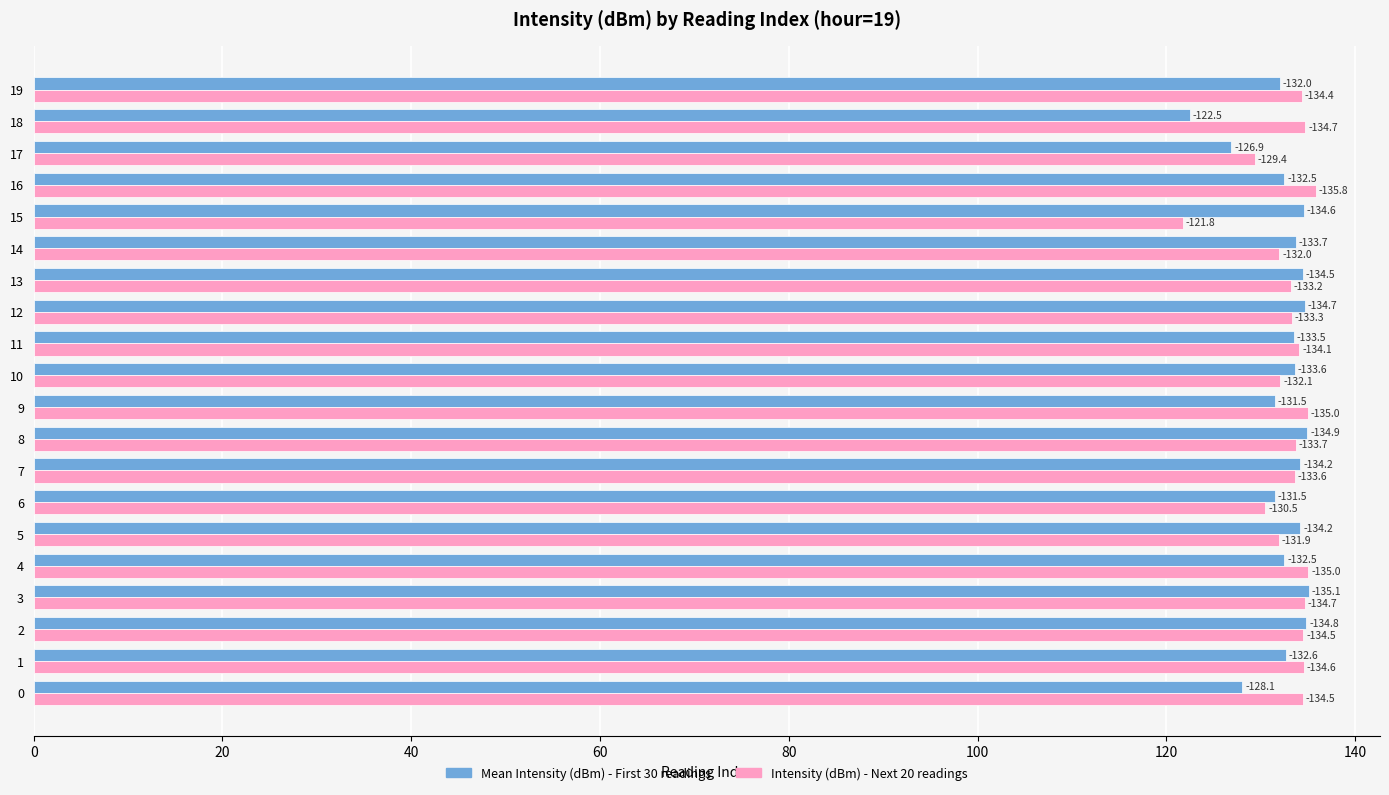

What are all the series names shown in the legend?

Mean Intensity (dBm) - First 30 readings, Intensity (dBm) - Next 20 readings